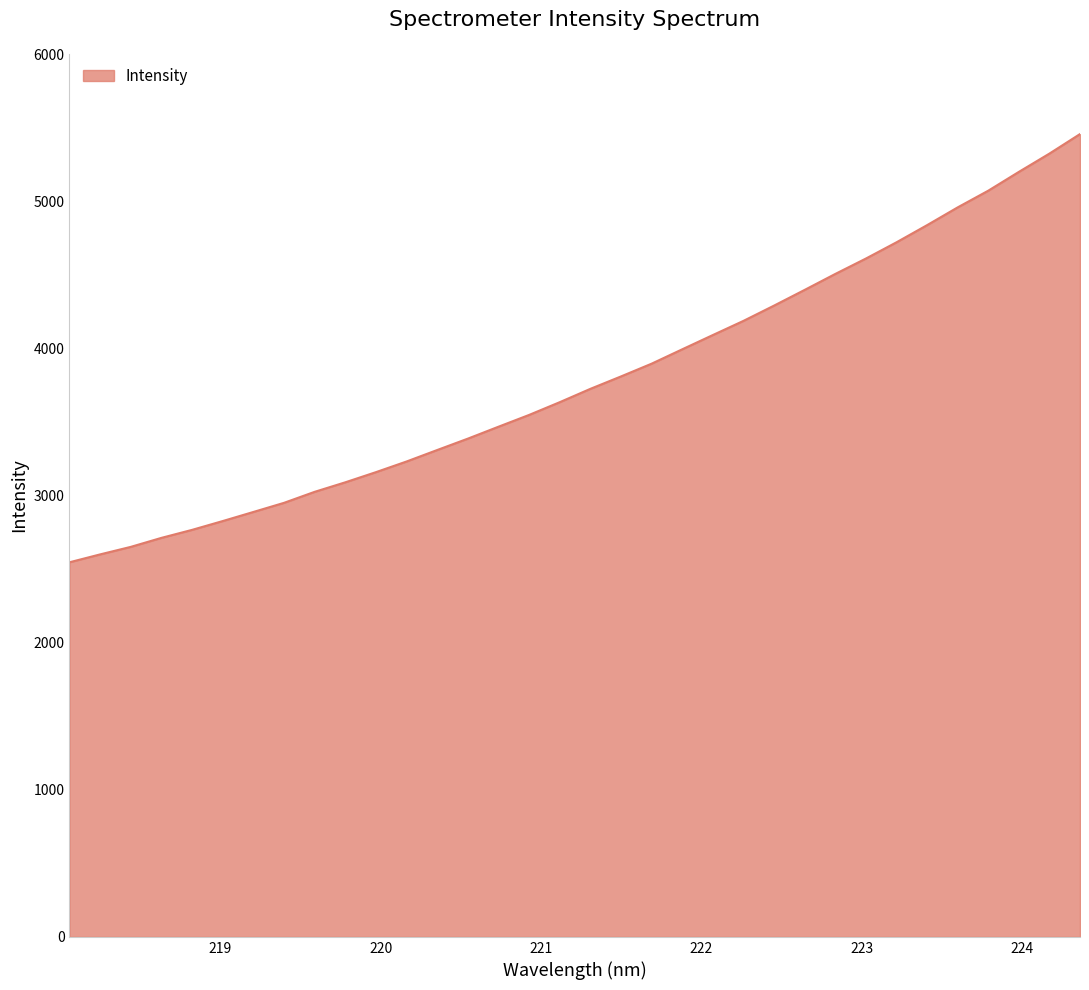

What is the average value?

3790.2